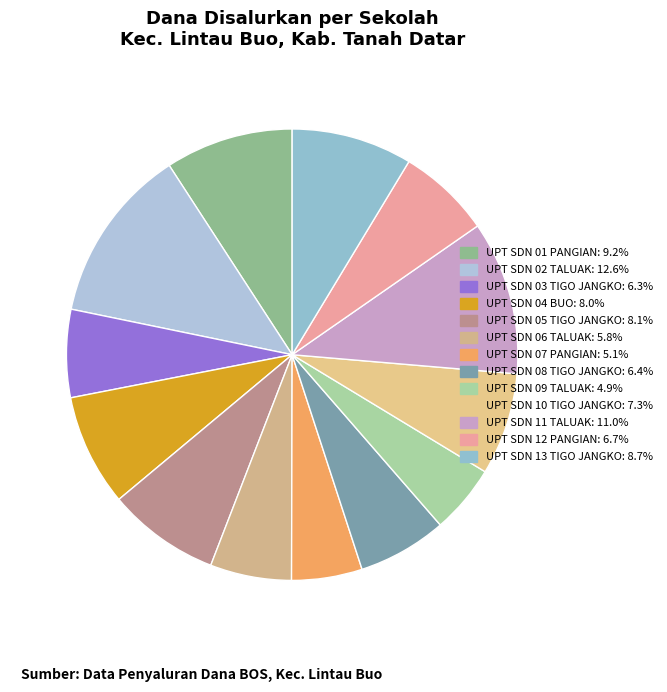

Rank the categories by value from highest to lowest.

UPT SDN 02 TALUAK, UPT SDN 11 TALUAK, UPT SDN 01 PANGIAN, UPT SDN 13 TIGO JANGKO, UPT SDN 05 TIGO JANGKO, UPT SDN 04 BUO, UPT SDN 10 TIGO JANGKO, UPT SDN 12 PANGIAN, UPT SDN 08 TIGO JANGKO, UPT SDN 03 TIGO JANGKO, UPT SDN 06 TALUAK, UPT SDN 07 PANGIAN, UPT SDN 09 TALUAK